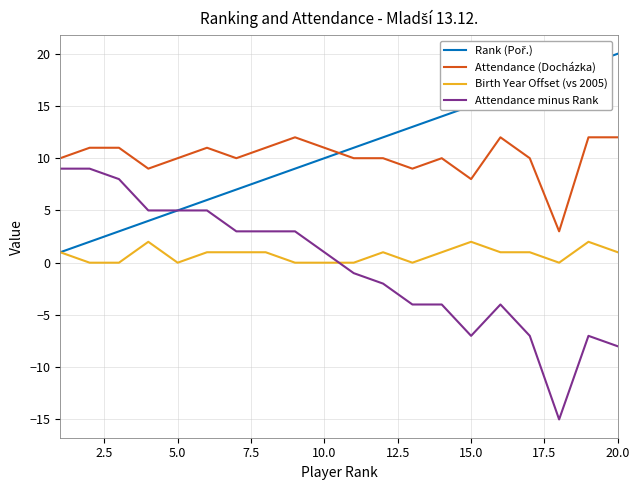

What is the highest value of the Birth Year Offset (vs 2005) series?

2